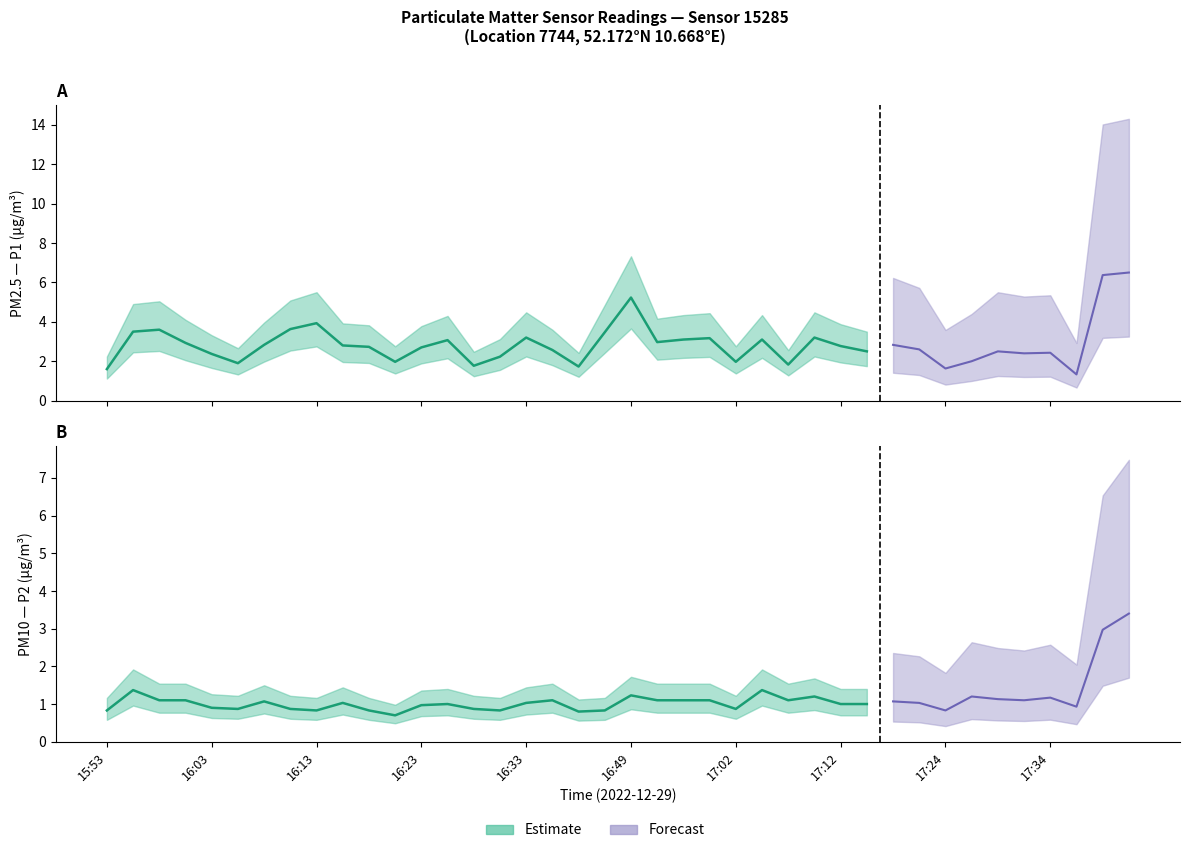

Is the value of P1 at 15:58 greater than the value of P2 at 17:04?

Yes